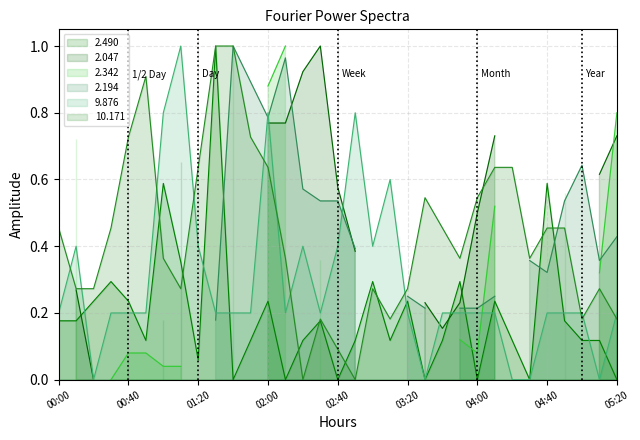

Rank the series at 02:50 from lowest to highest value.

10.171, 2.490, 9.876